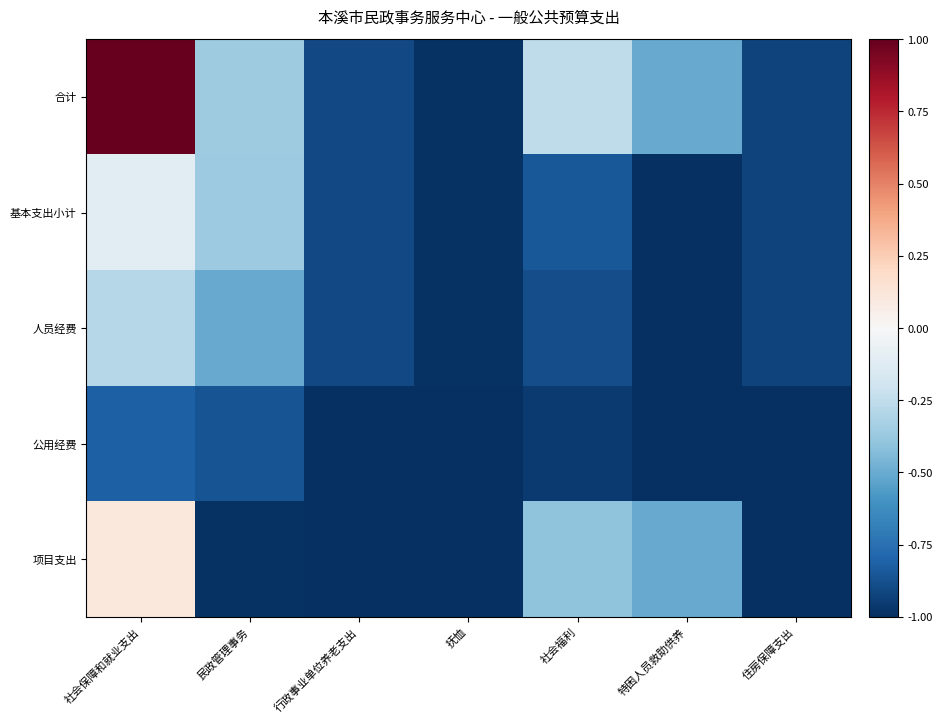

Rank the series at 社会保障和就业支出 from highest to lowest value.

合计, 项目支出, 基本支出小计, 人员经费, 公用经费